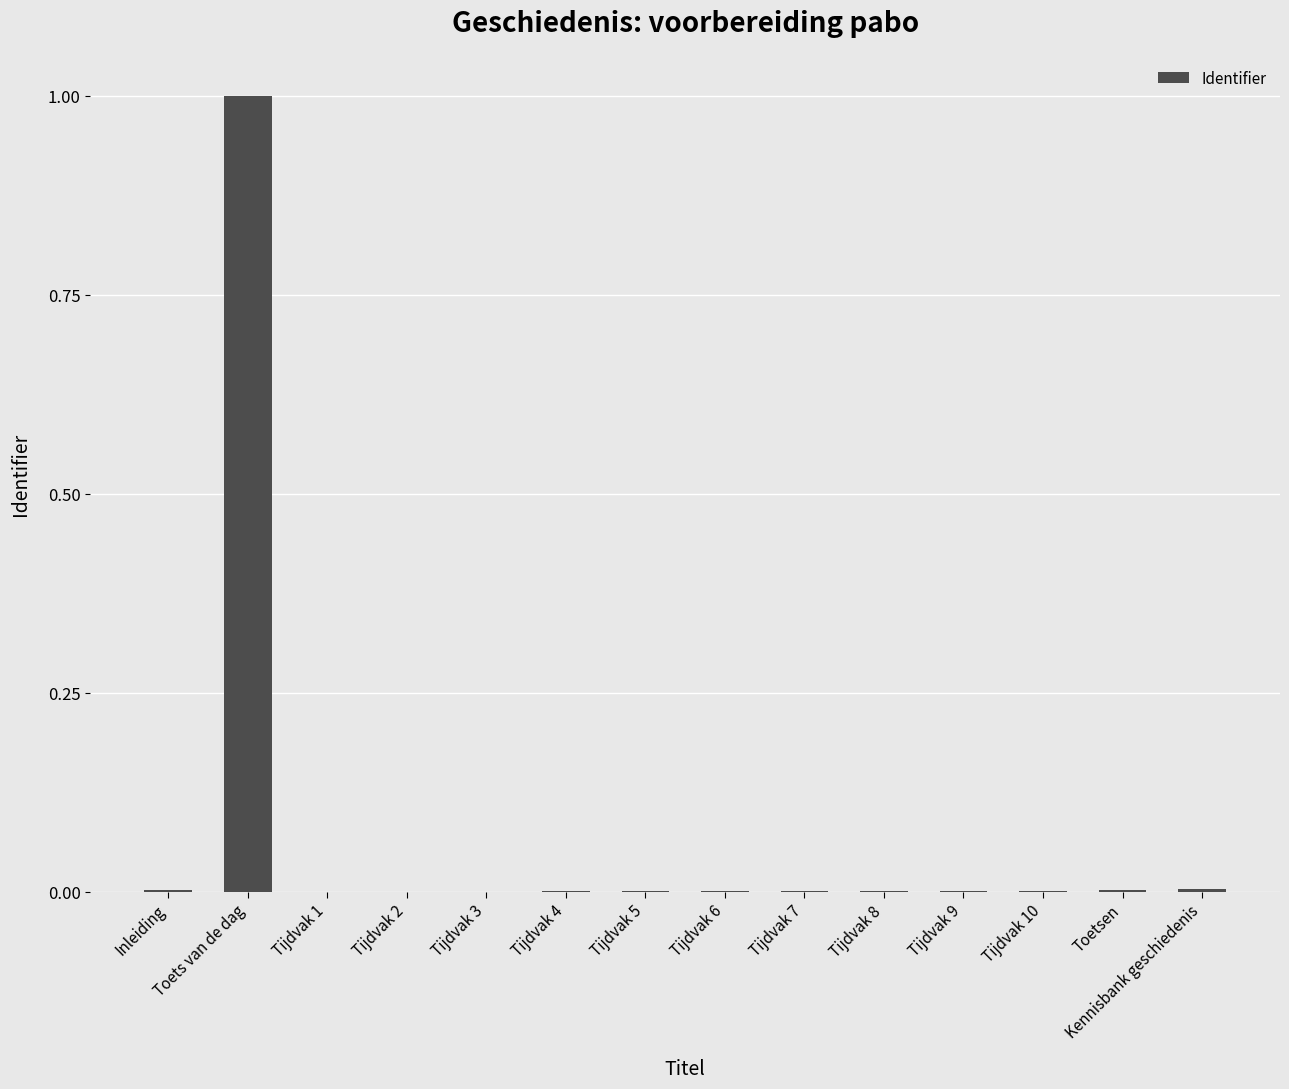

What is the maximum value shown in the chart?

1.0